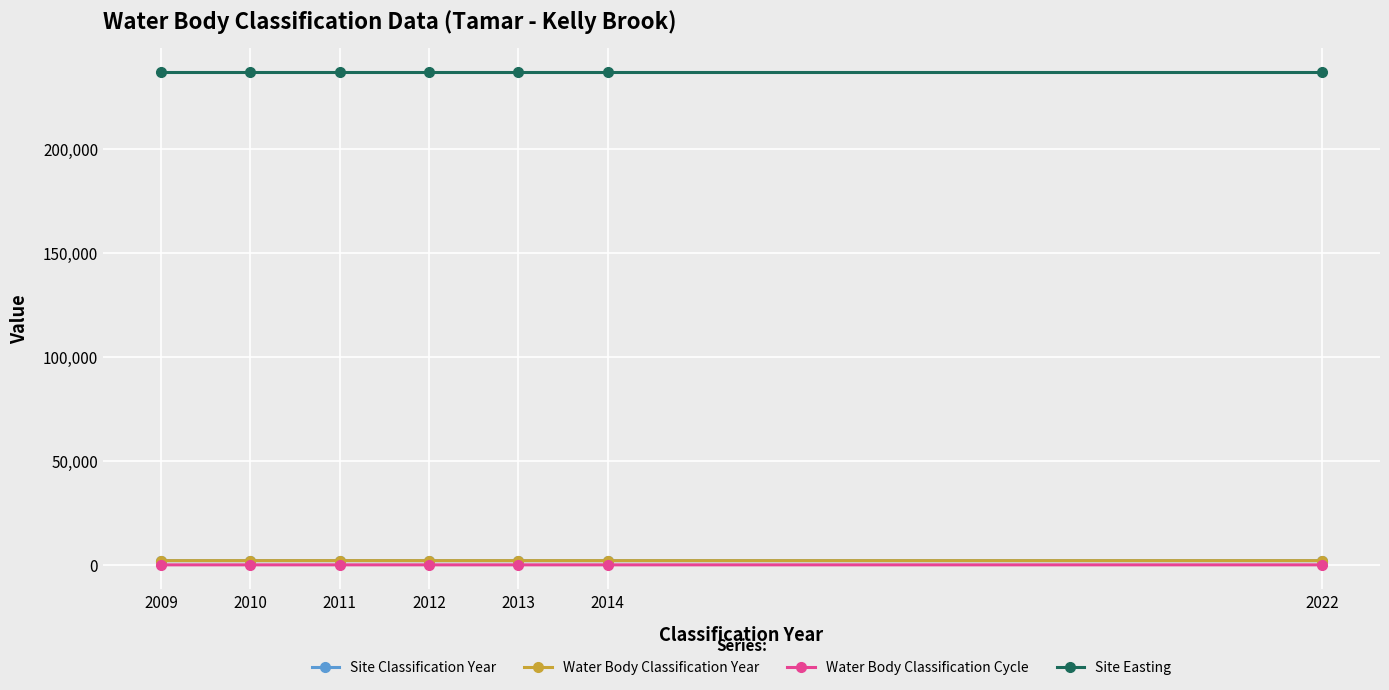

Does the chart have visible grid lines?

Yes